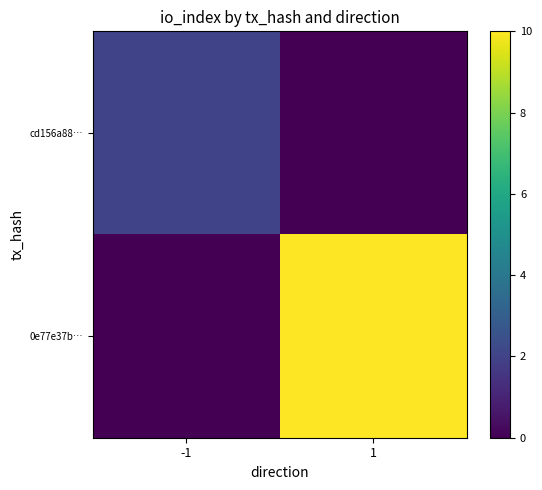

How many data points does each series have?

2